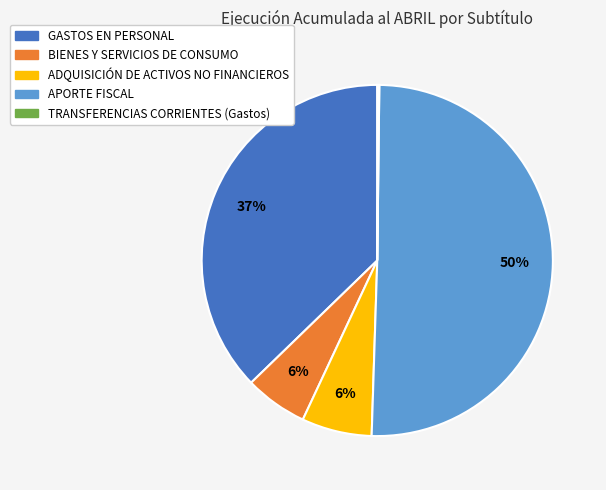

Which category has the biggest portion of the pie?

APORTE FISCAL